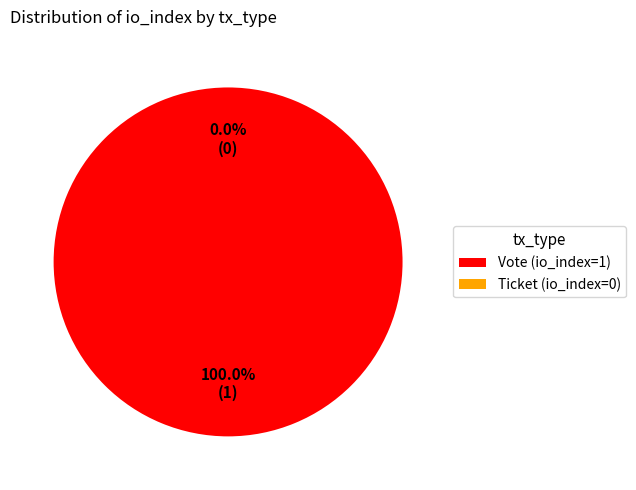

Which has a higher value, Ticket (io_index=0) or Vote (io_index=1)?

Vote (io_index=1)